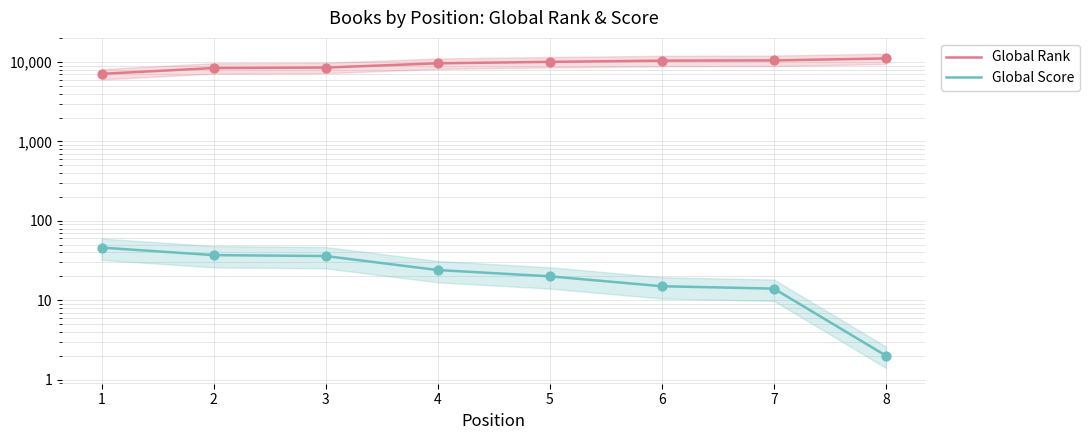

At how many categories does at least one series exceed 5476?

8